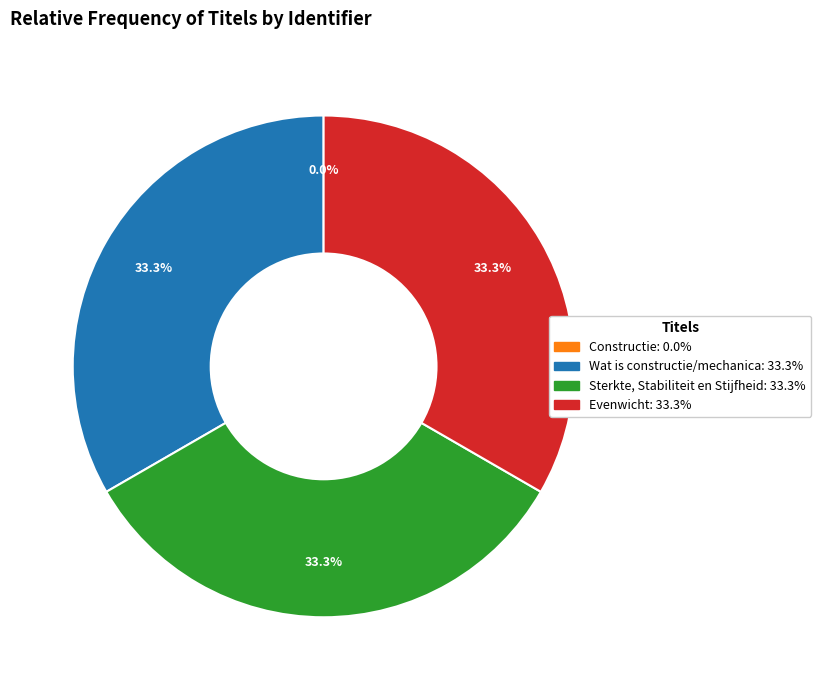

Is there a majority slice in this chart?

No